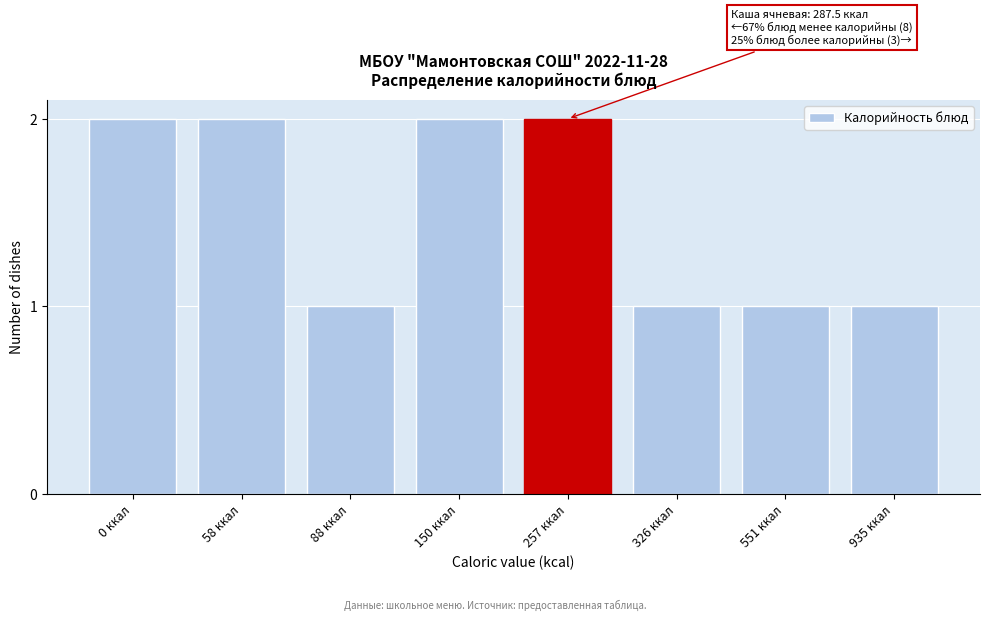

Reading left to right, what are all the values shown in this chart?

0 ккал=2	58 ккал=2	88 ккал=1	150 ккал=2	257 ккал=2	326 ккал=1	551 ккал=1	935 ккал=1